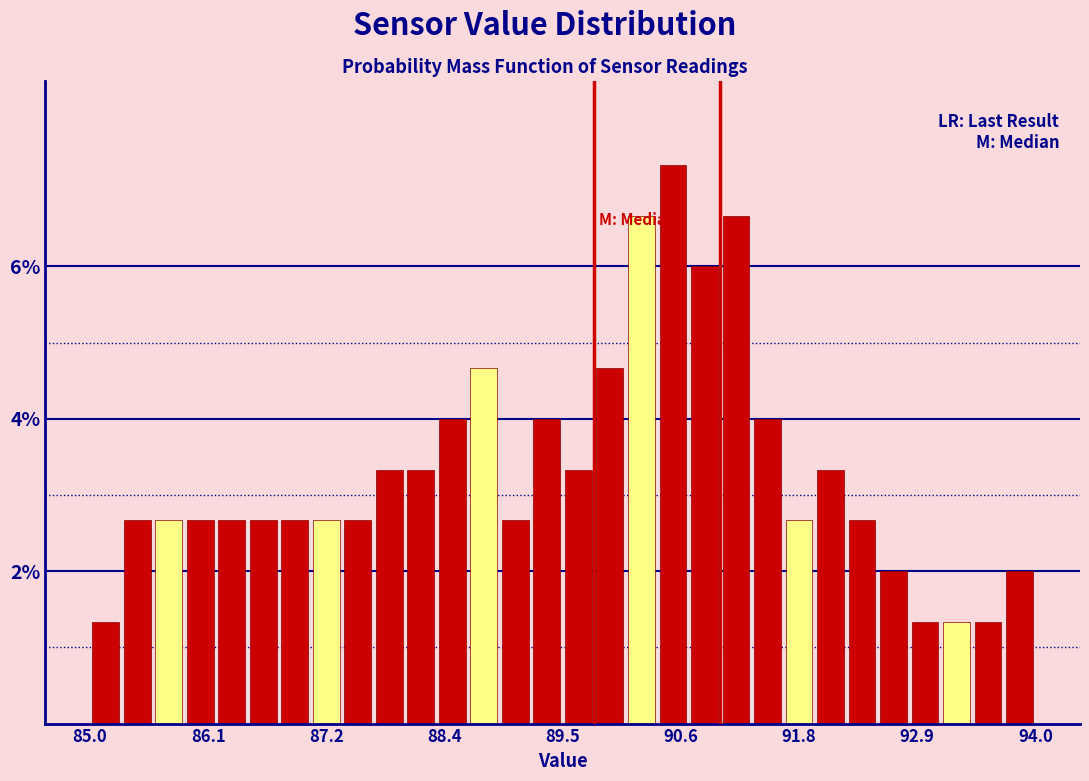

Around what value on the x-axis is the tallest bar? Give the approximate position of its centre, as read against the axis.

90.6